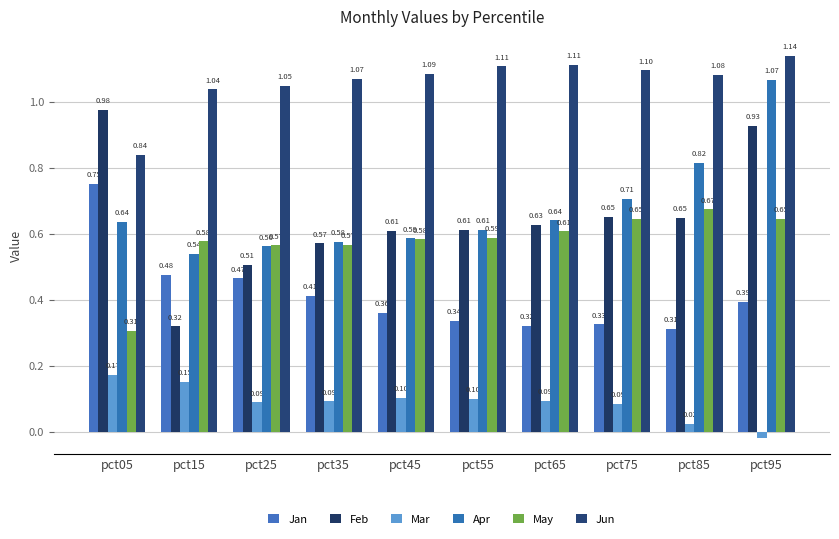

At which label does Mar reach its minimum?

pct95